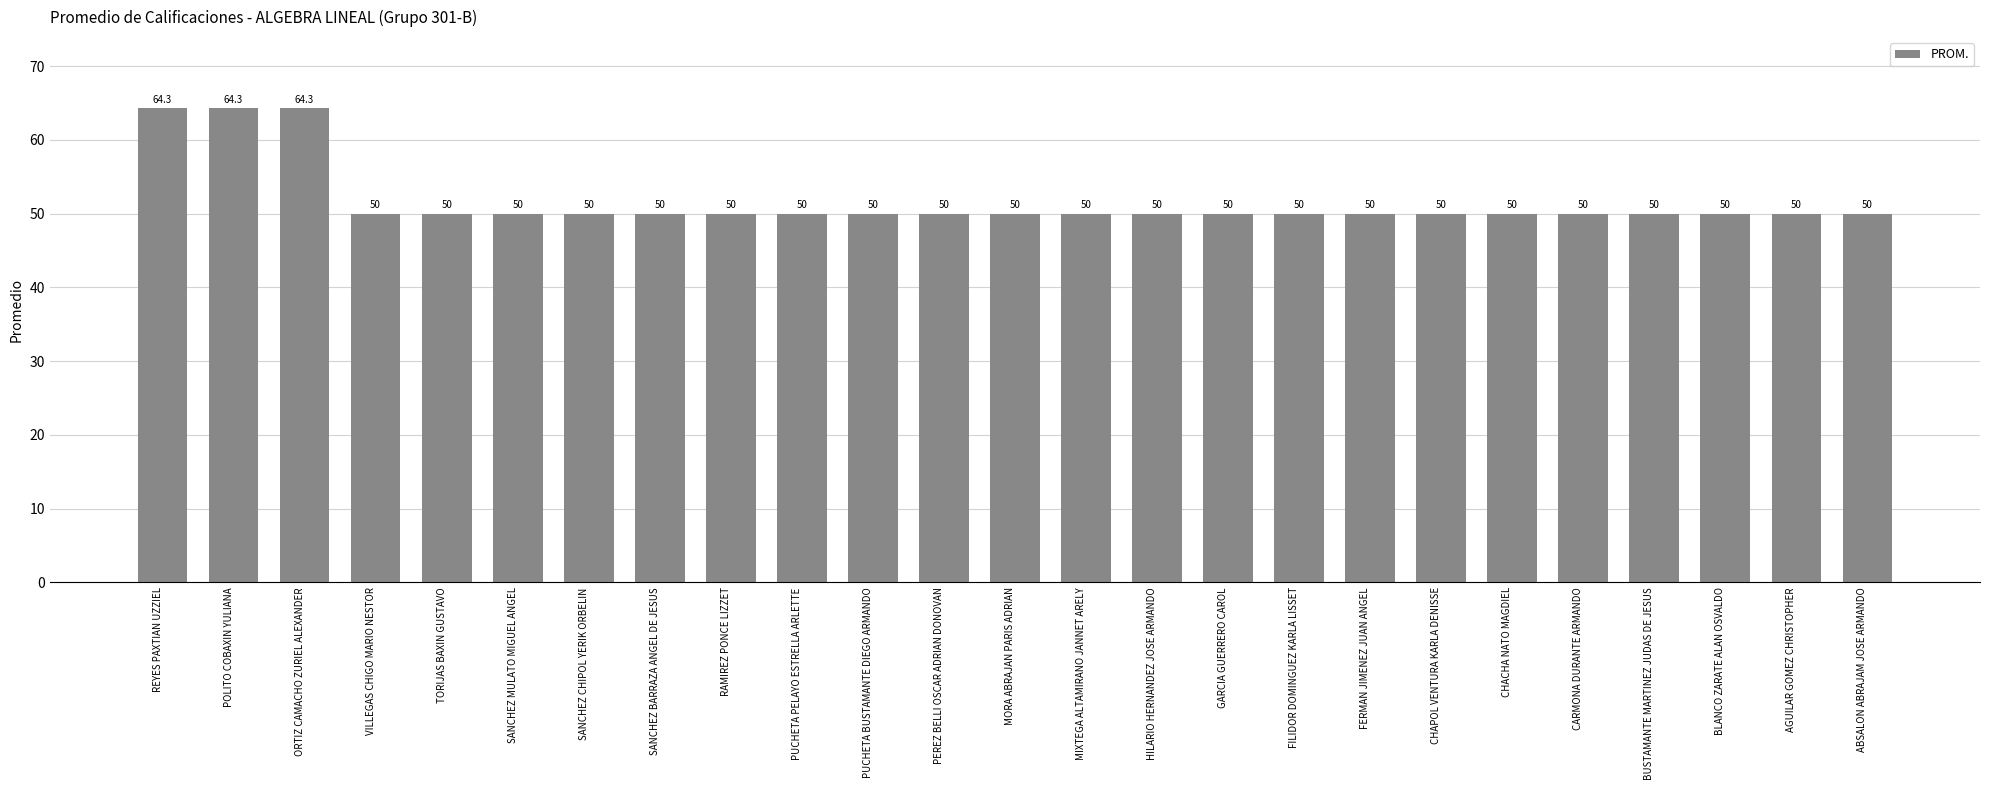

What value does the data have at CARMONA DURANTE ARMANDO?

50.0